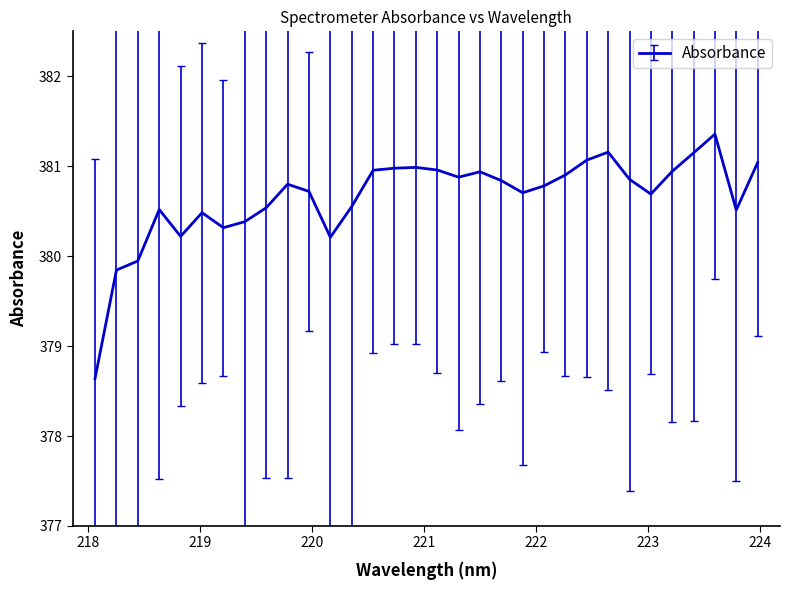

How many data points does each series have?

32